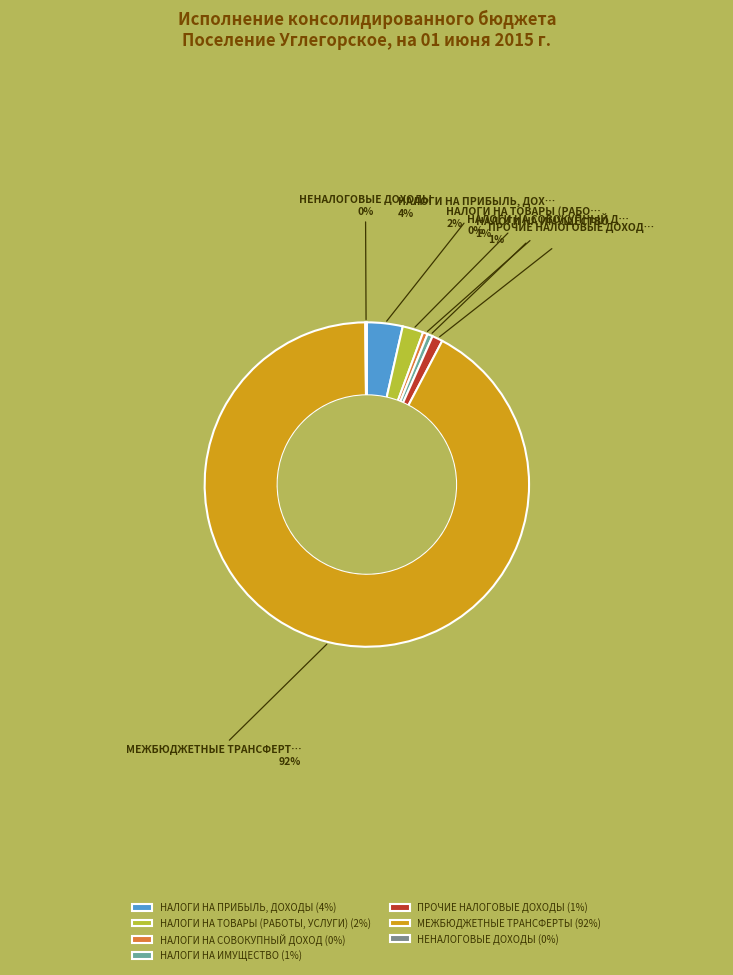

Combined, do НАЛОГИ НА ИМУЩЕСТВО (1%) and НАЛОГИ НА ПРИБЫЛЬ, ДОХОДЫ (4%) account for over 50%?

No